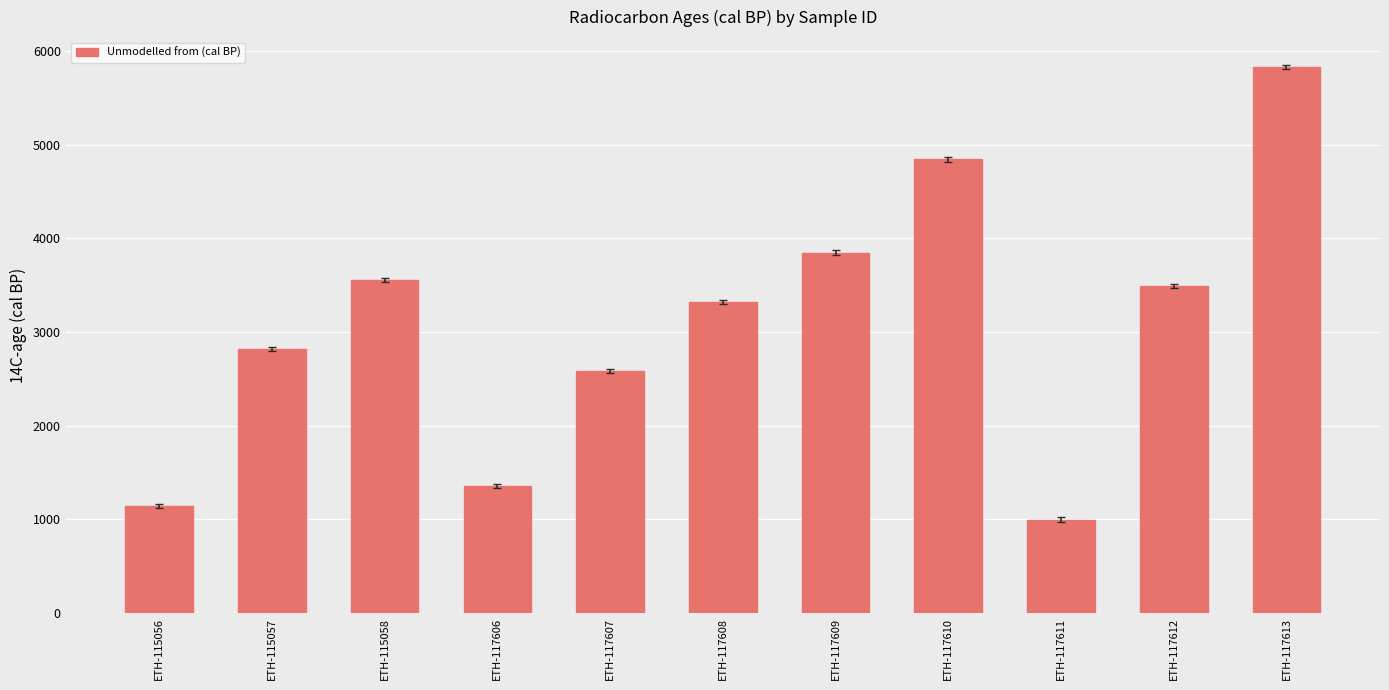

Are the bars horizontal?

No